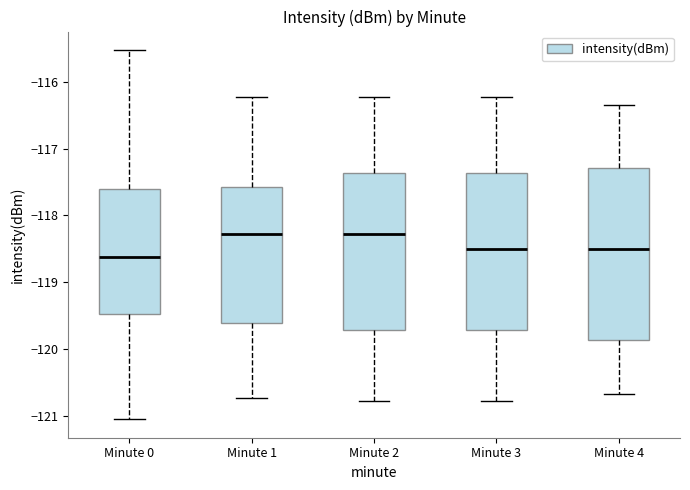

Which box is the tallest, from its lower edge to its upper edge?

Minute 4